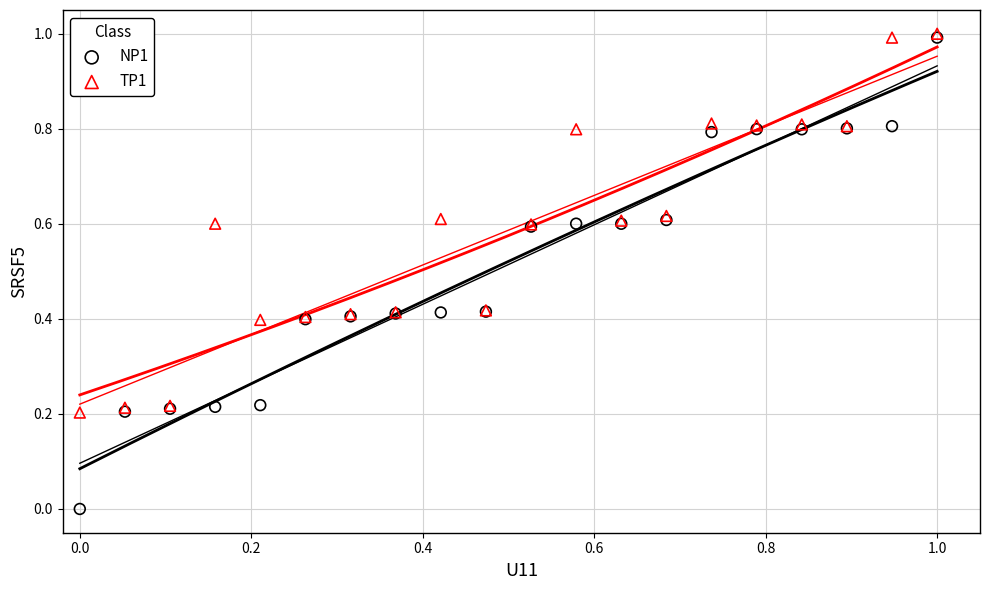

What are all the series names shown in the legend?

NP1, TP1